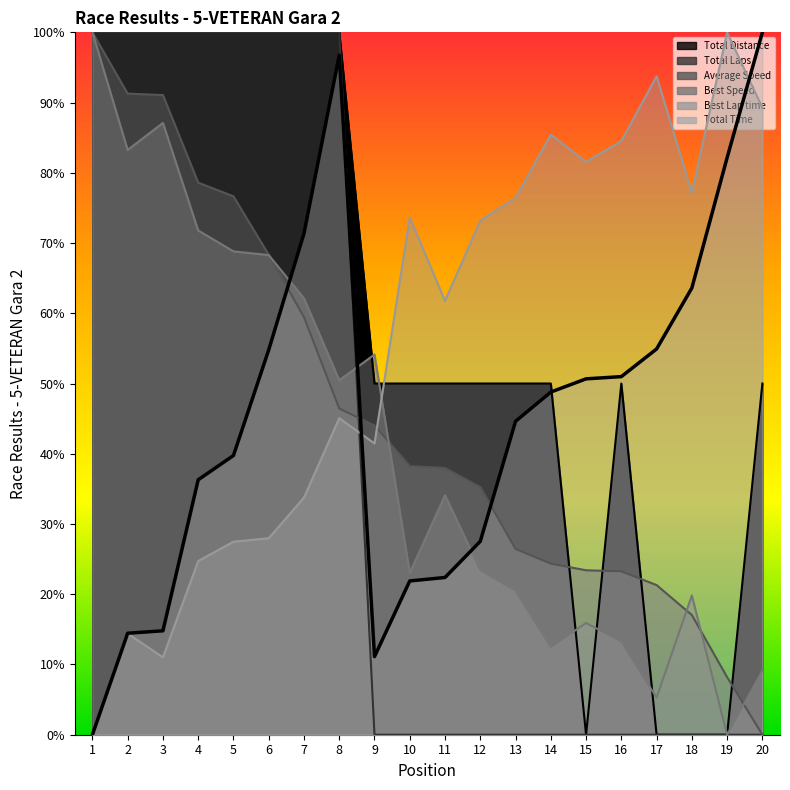

What is the spread (max minus min) of values at 9?

54.1